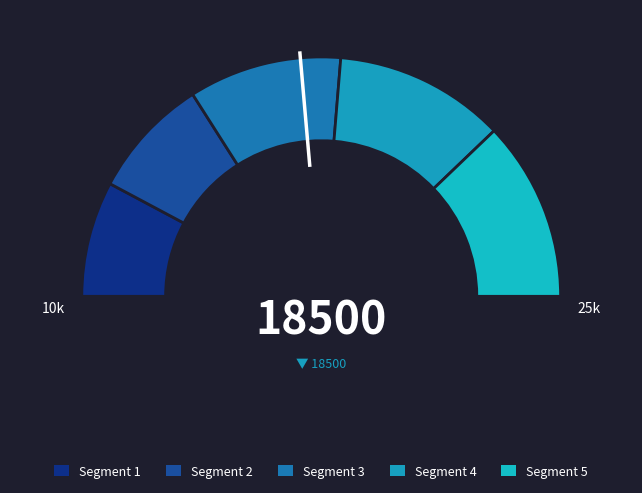

Between pct25 and pct95, which is larger?

pct95